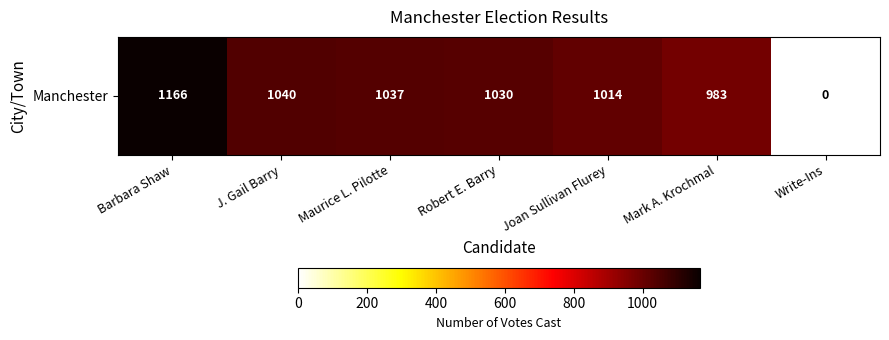

At which label does the data first exceed 1030?

Barbara Shaw